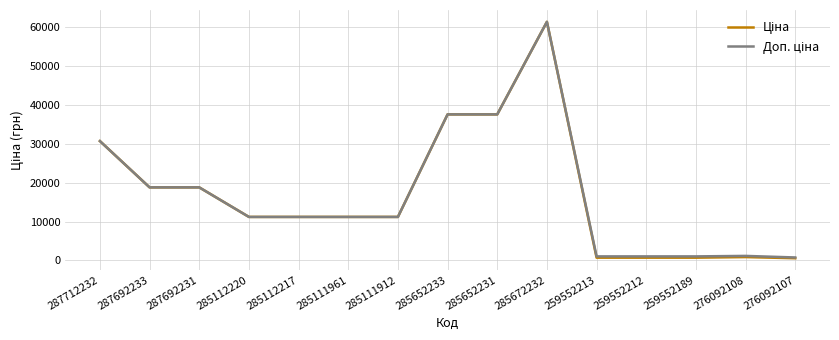

Which category has the highest value across all series?

285672232